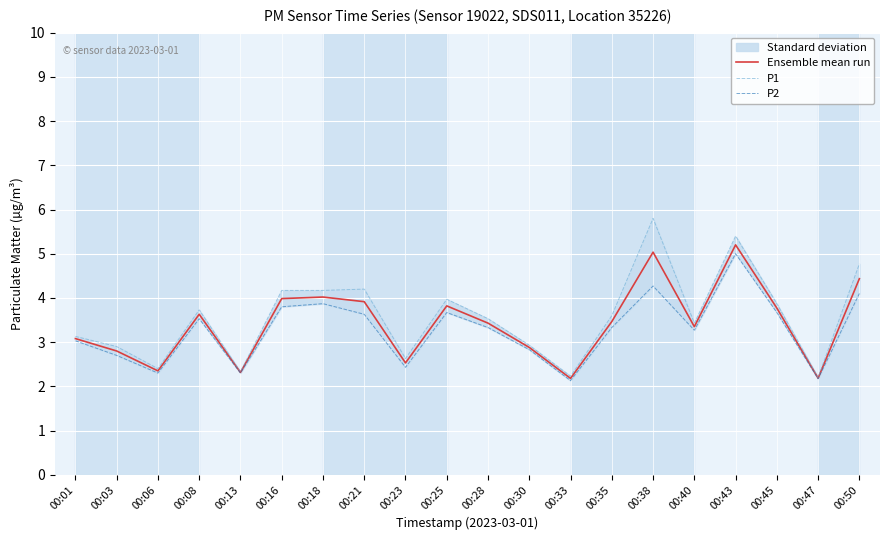

Does the chart display data point markers on the line(s)?

No